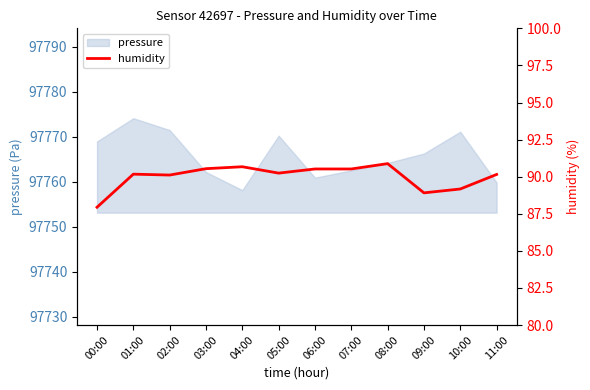

Which label corresponds to the largest value in the chart?

08:00